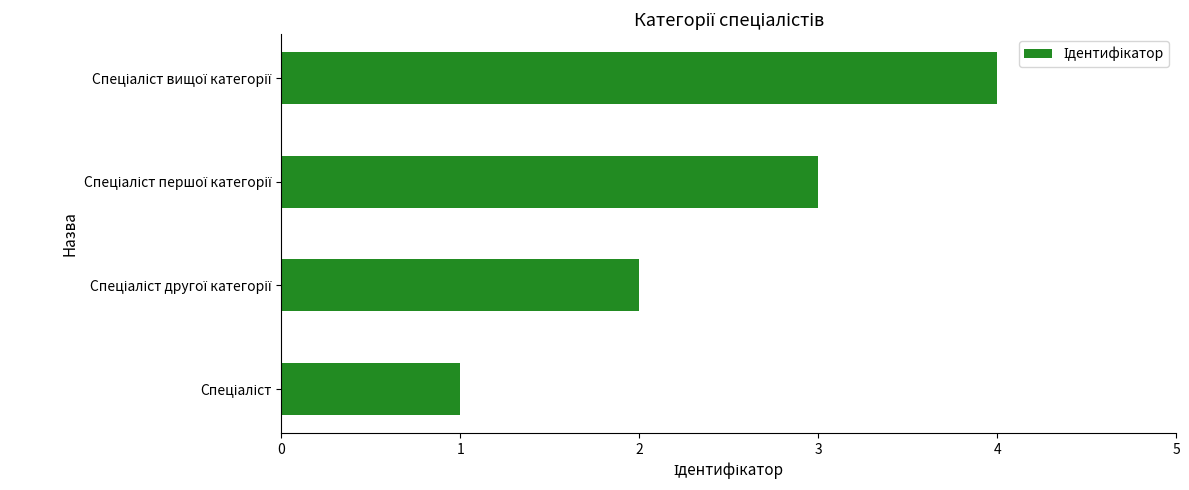

What is the maximum value shown in the chart?

4